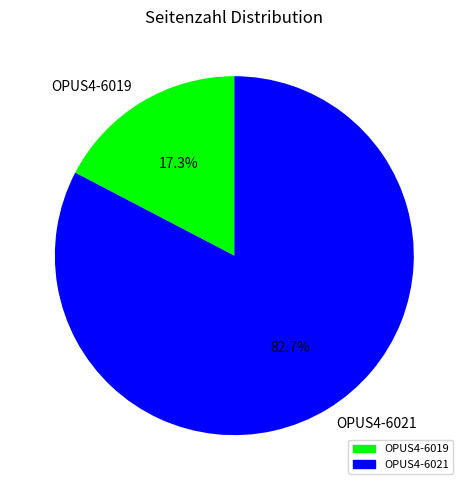

The OPUS4-6021 slice represents 83% of the pie. True or false?

True